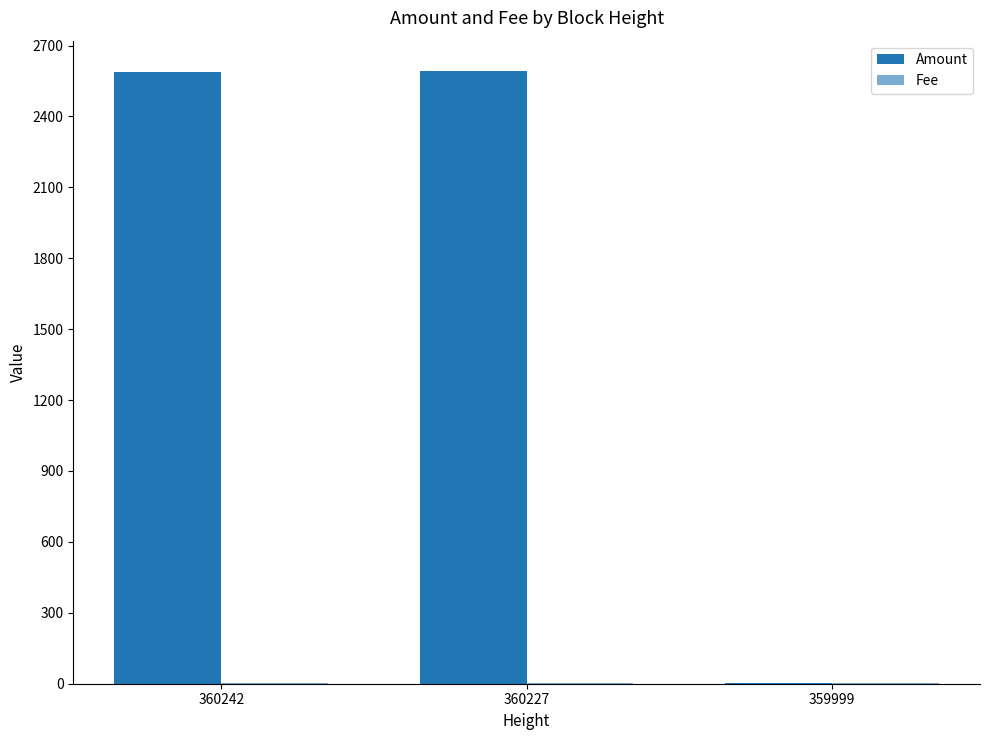

How many groups of bars are there?

3